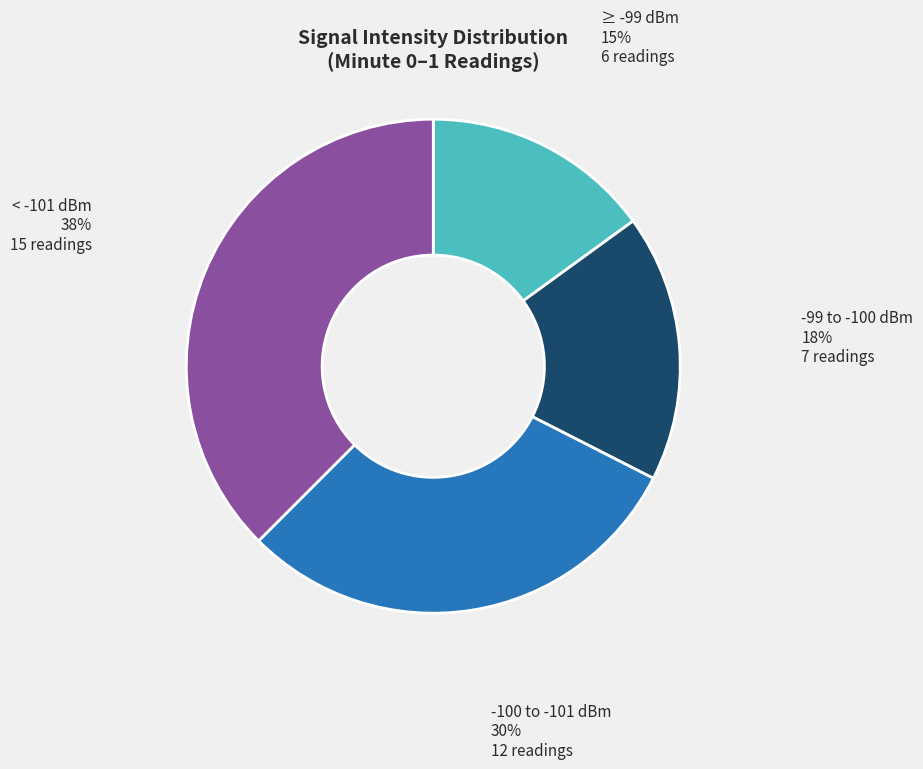

Does any single category account for the majority?

No